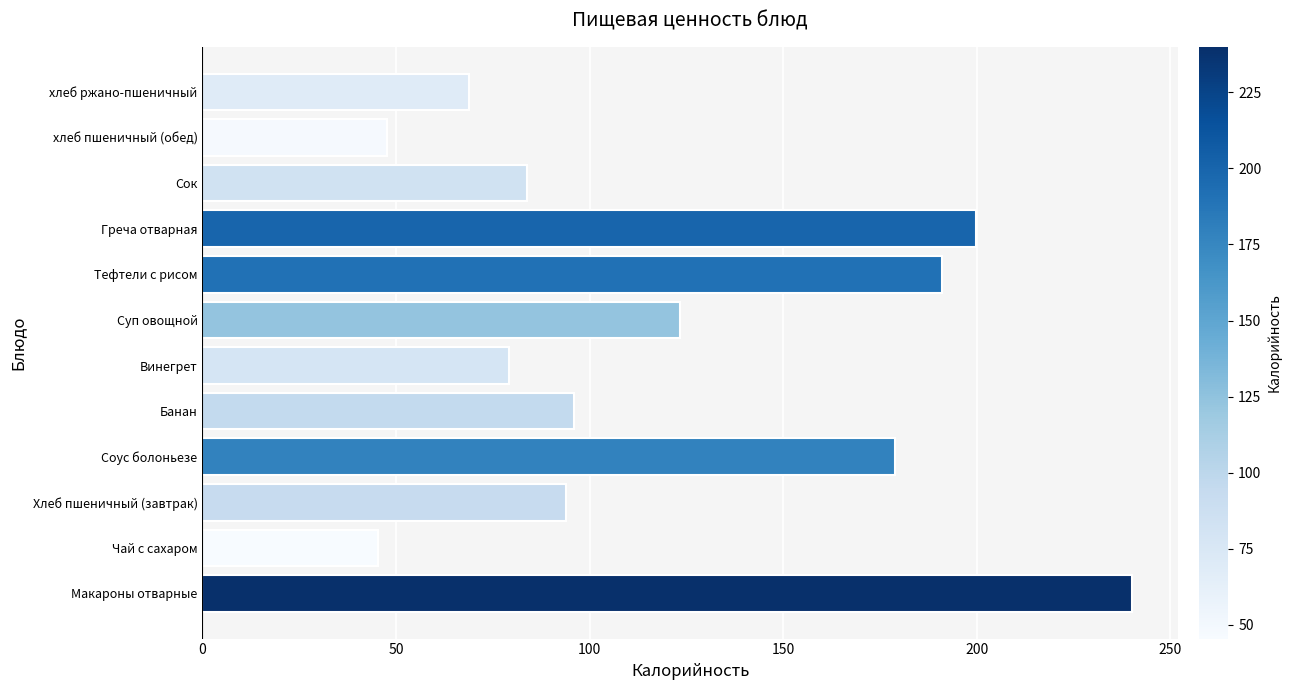

True or false: the data shows 240.0 at Макароны отварные.

True